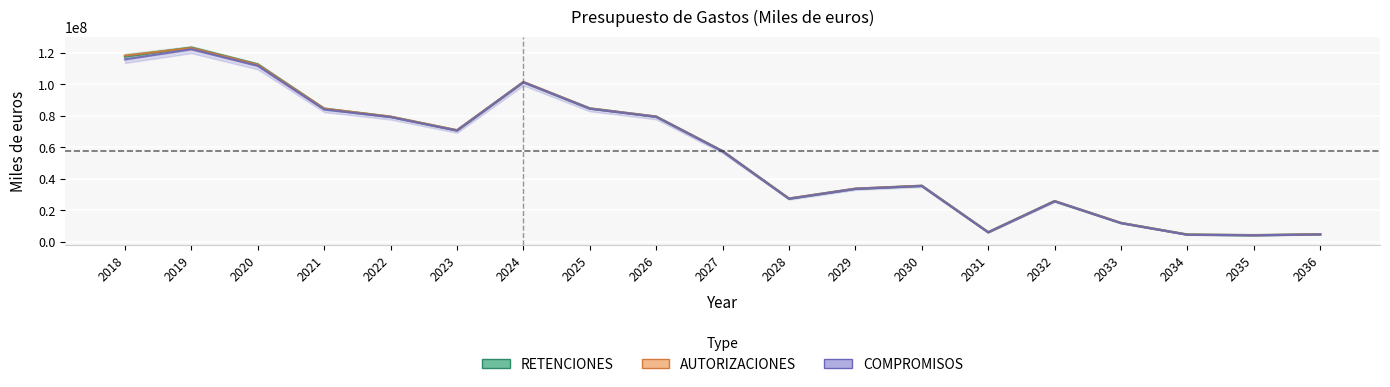

The AUTORIZACIONES series shows 34025085.3 at 2032. True or false?

False